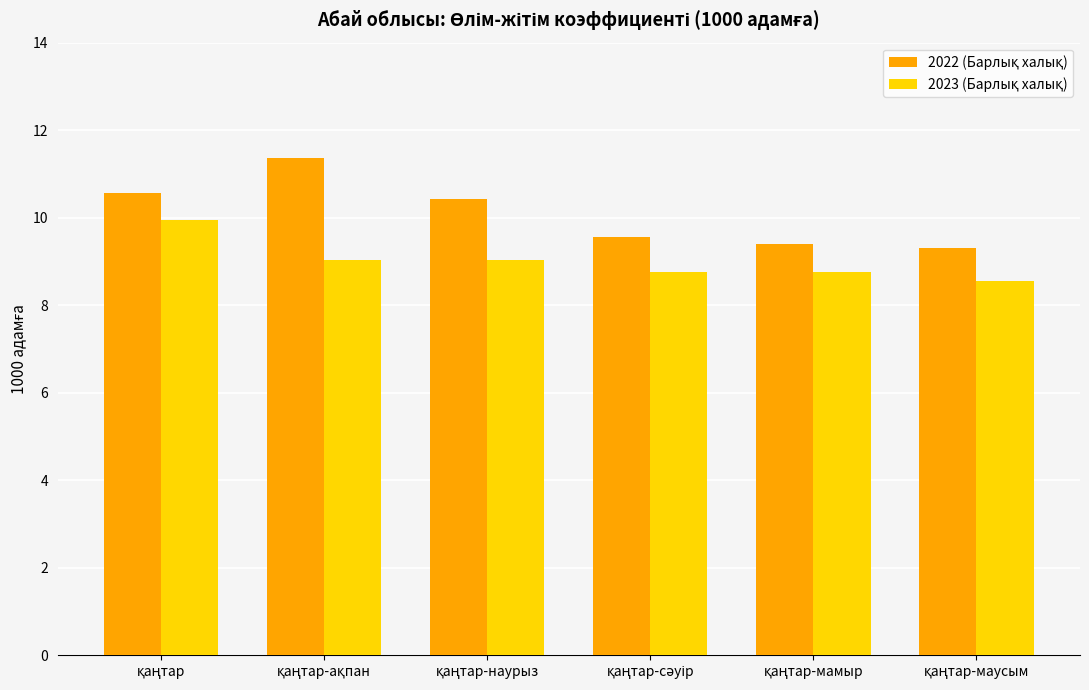

Which category has the lowest value across all series?

қаңтар-маусым